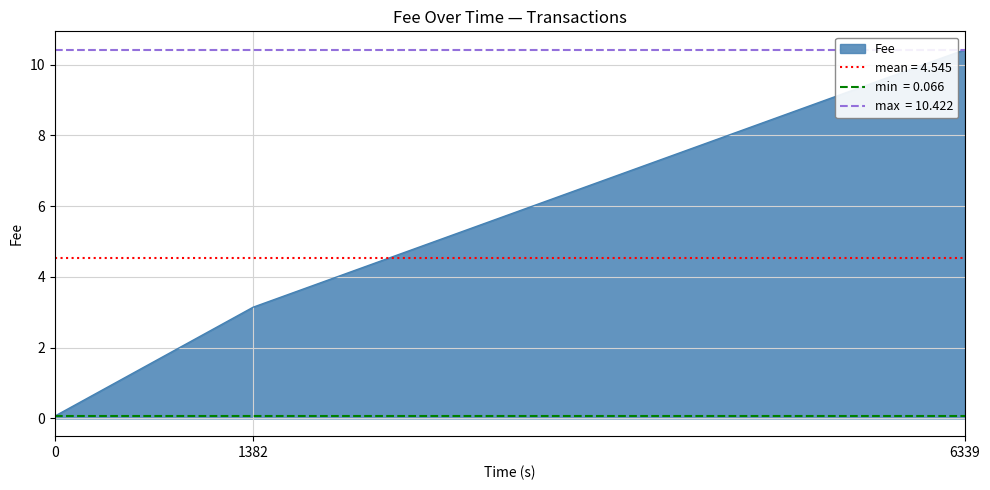

What is the highest value of the Fee series?

10.4